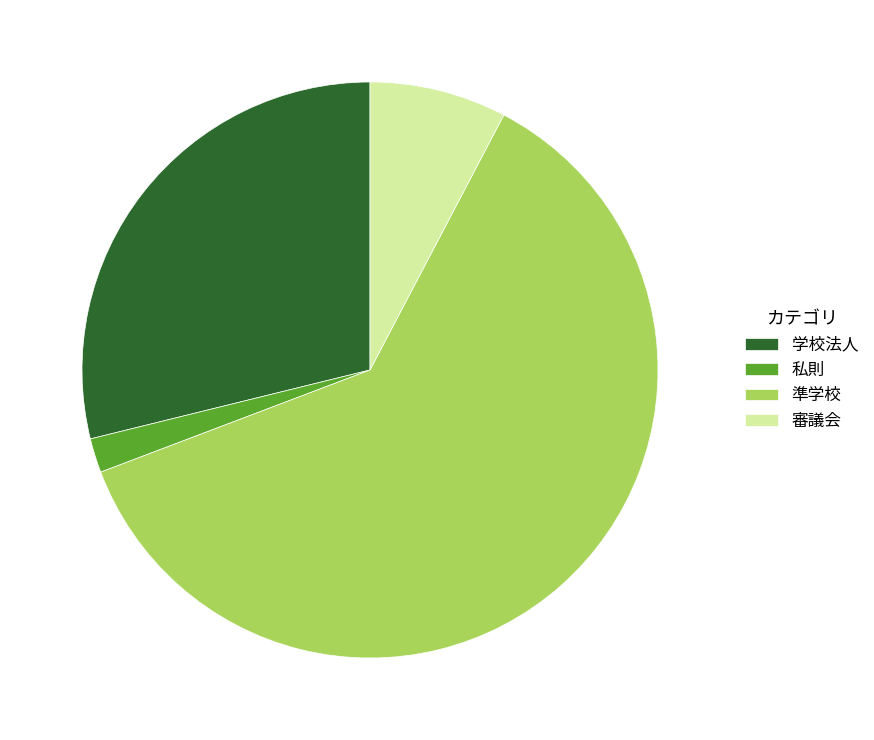

Do 私則 and 学校法人 together represent more than half of the pie?

No